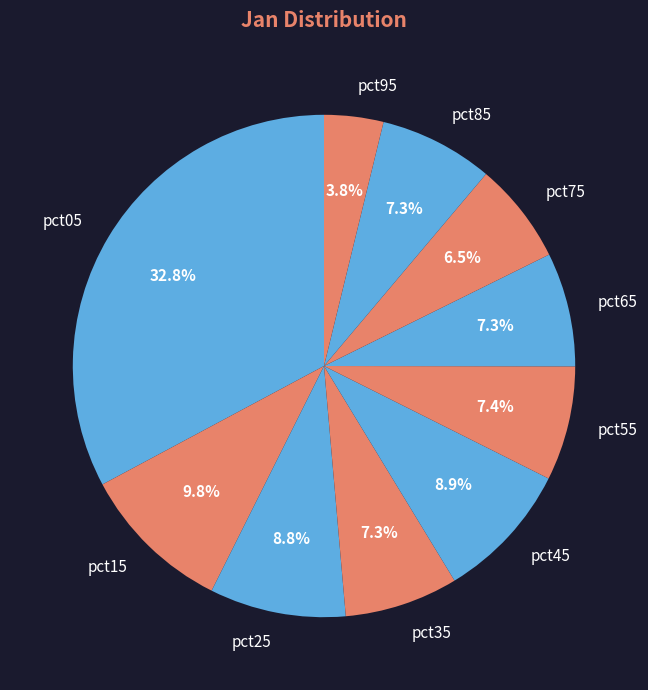

The pct25 slice represents 9% of the pie. True or false?

True